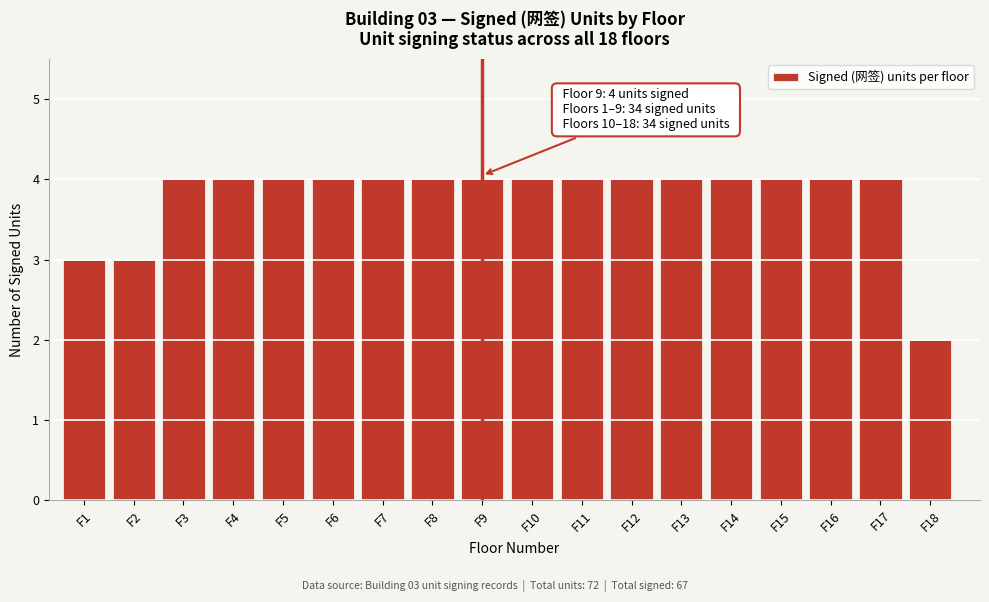

Reading left to right, extract all data points from this chart.

F1=3	F2=3	F3=4	F4=4	F5=4	F6=4	F7=4	F8=4	F9=4	F10=4	F11=4	F12=4	F13=4	F14=4	F15=4	F16=4	F17=4	F18=2